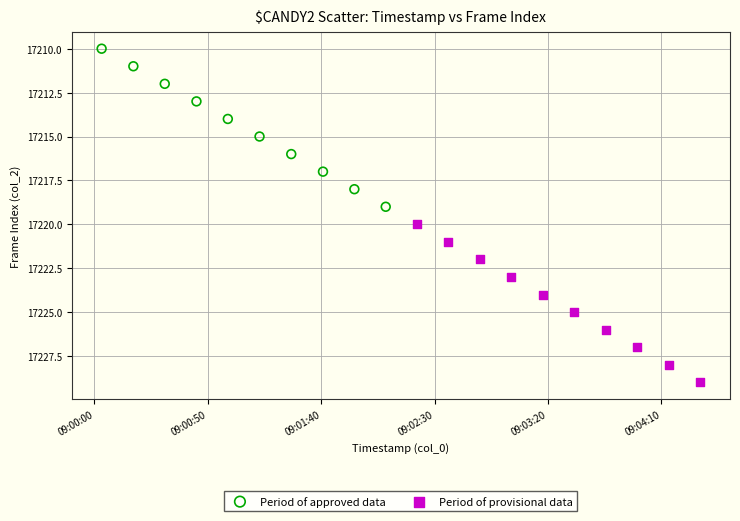

Which series reaches the minimum Y coordinate?

Period of approved data